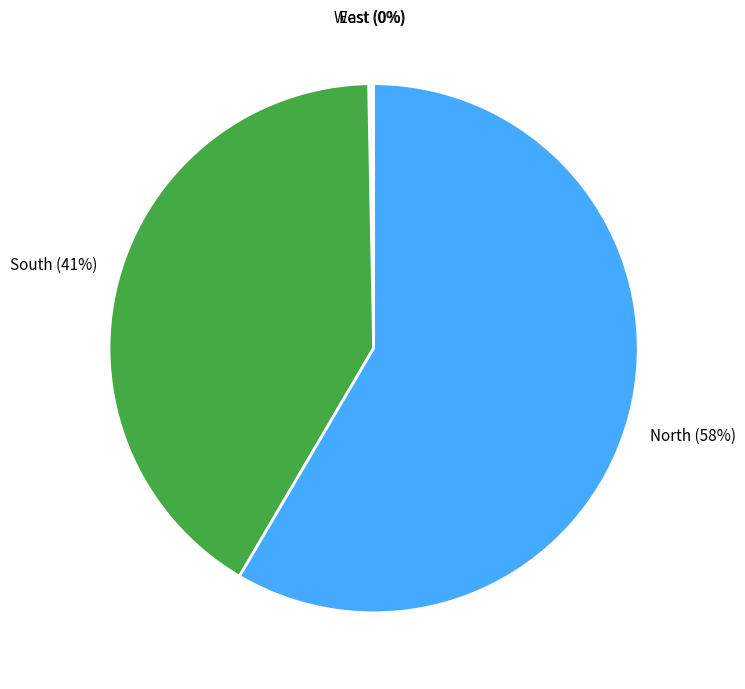

Is there a majority slice in this chart?

Yes